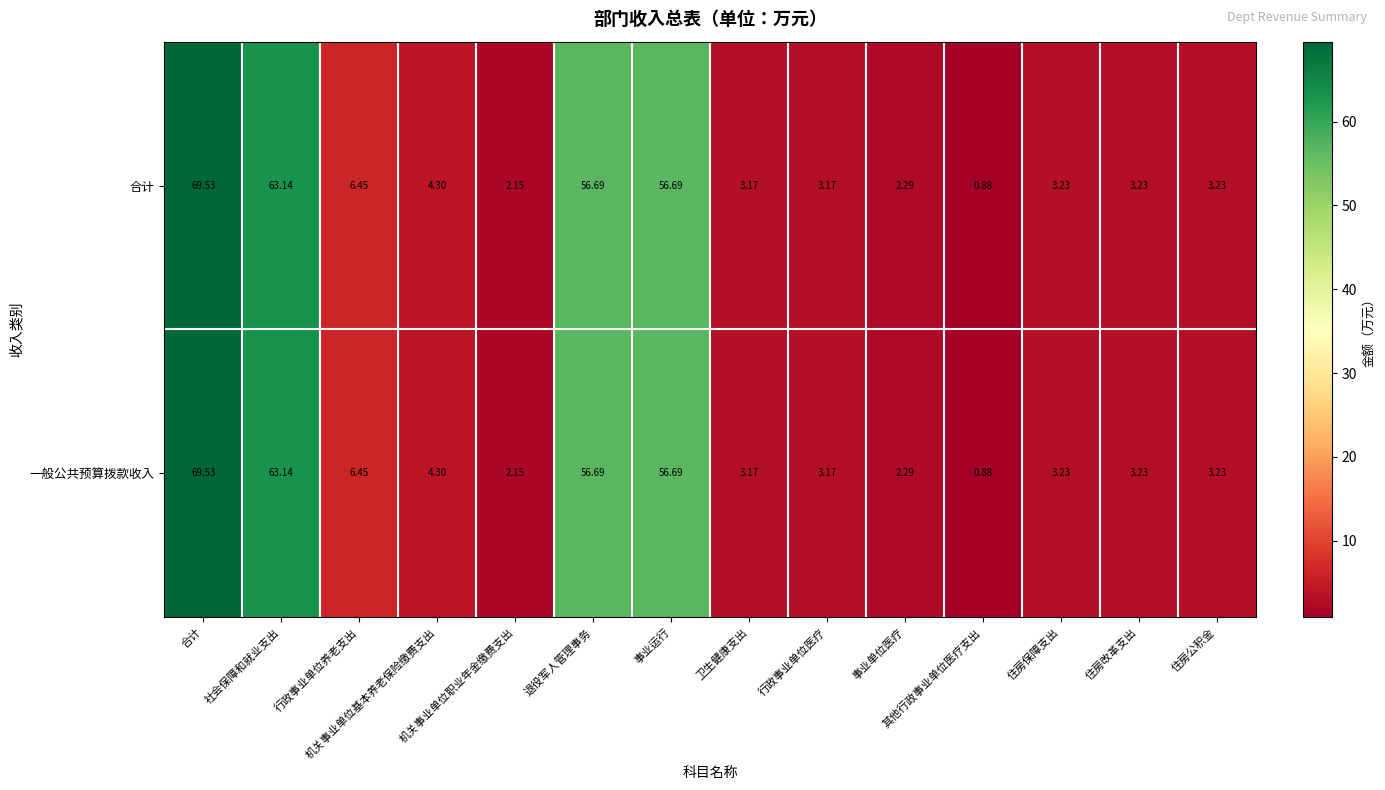

Reading left to right, extract all data points from this chart.

合计: 合计=69.5	社会保障和就业支出=63.1	行政事业单位养老支出=6.5	机关事业单位基本养老保险缴费支出=4.3	机关事业单位职业年金缴费支出=2.1	退役军人管理事务=56.7	事业运行=56.7	卫生健康支出=3.2	行政事业单位医疗=3.2	事业单位医疗=2.3	其他行政事业单位医疗支出=0.9	住房保障支出=3.2	住房改革支出=3.2	住房公积金=3.2
一般公共预算拨款收入: 合计=69.5	社会保障和就业支出=63.1	行政事业单位养老支出=6.5	机关事业单位基本养老保险缴费支出=4.3	机关事业单位职业年金缴费支出=2.1	退役军人管理事务=56.7	事业运行=56.7	卫生健康支出=3.2	行政事业单位医疗=3.2	事业单位医疗=2.3	其他行政事业单位医疗支出=0.9	住房保障支出=3.2	住房改革支出=3.2	住房公积金=3.2